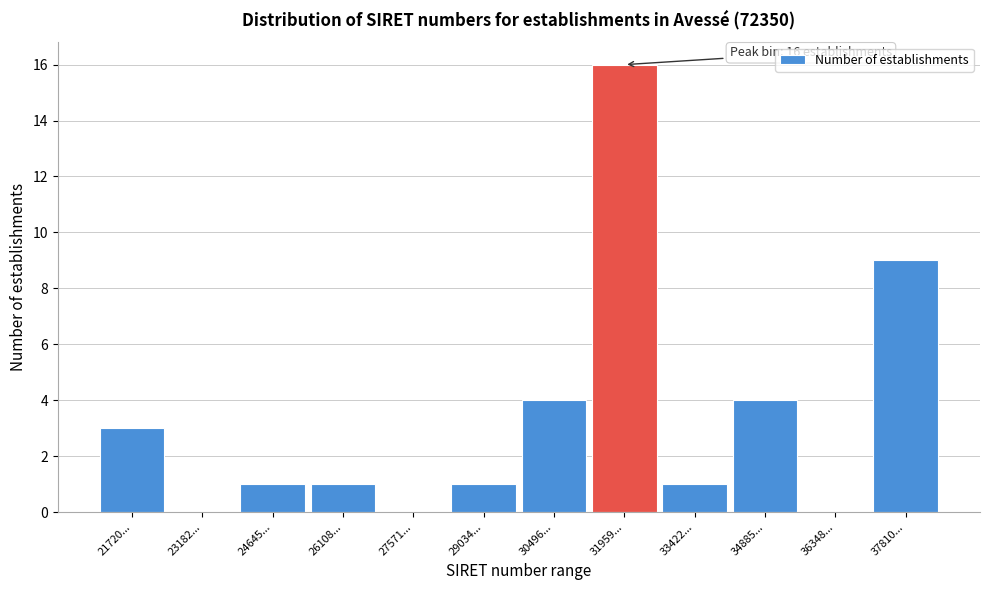

Reading right to left, what are all the values shown in this chart?

37810...=9	36348...=0	34885...=4	33422...=1	31959...=16	30496...=4	29034...=1	27571...=0	26108...=1	24645...=1	23182...=0	21720...=3